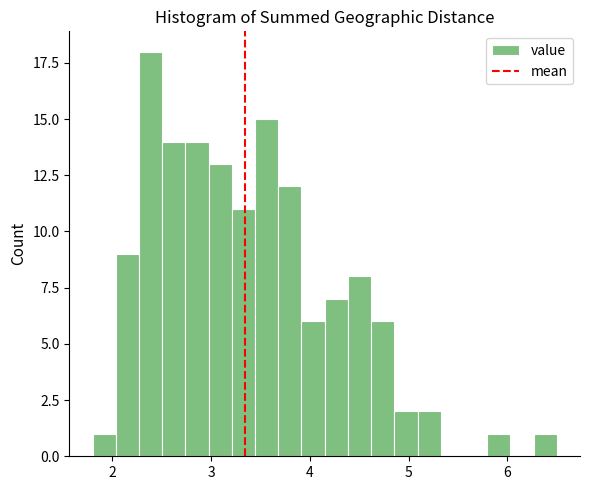

Read against the x-axis, roughly where is the centre of the tallest bar?

2.4